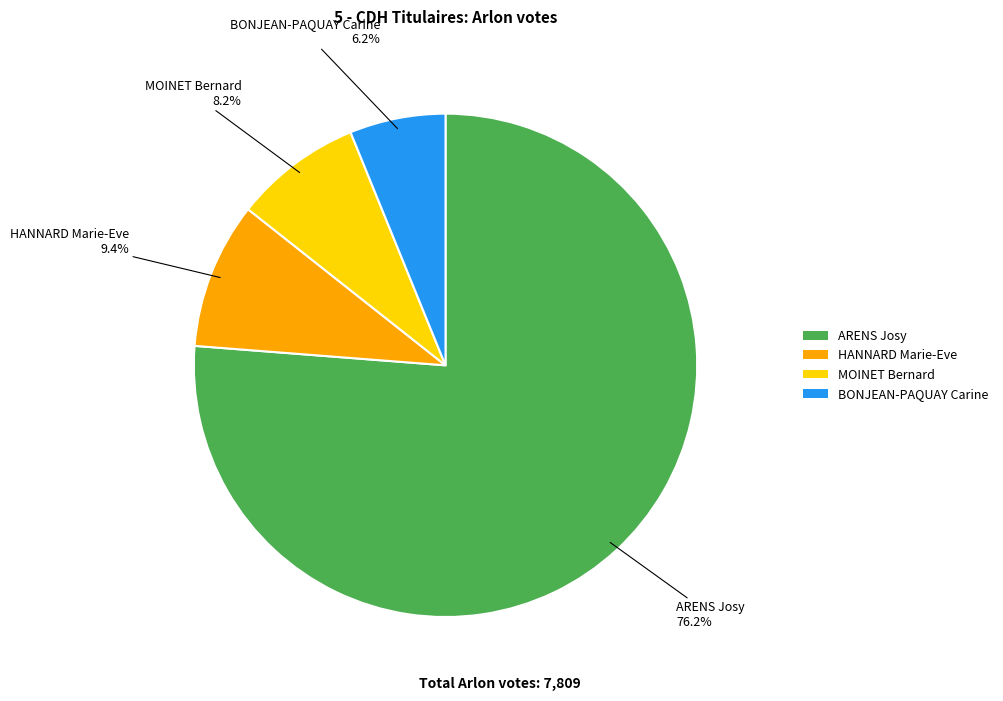

Is there any slice that represents more than half of the pie?

Yes